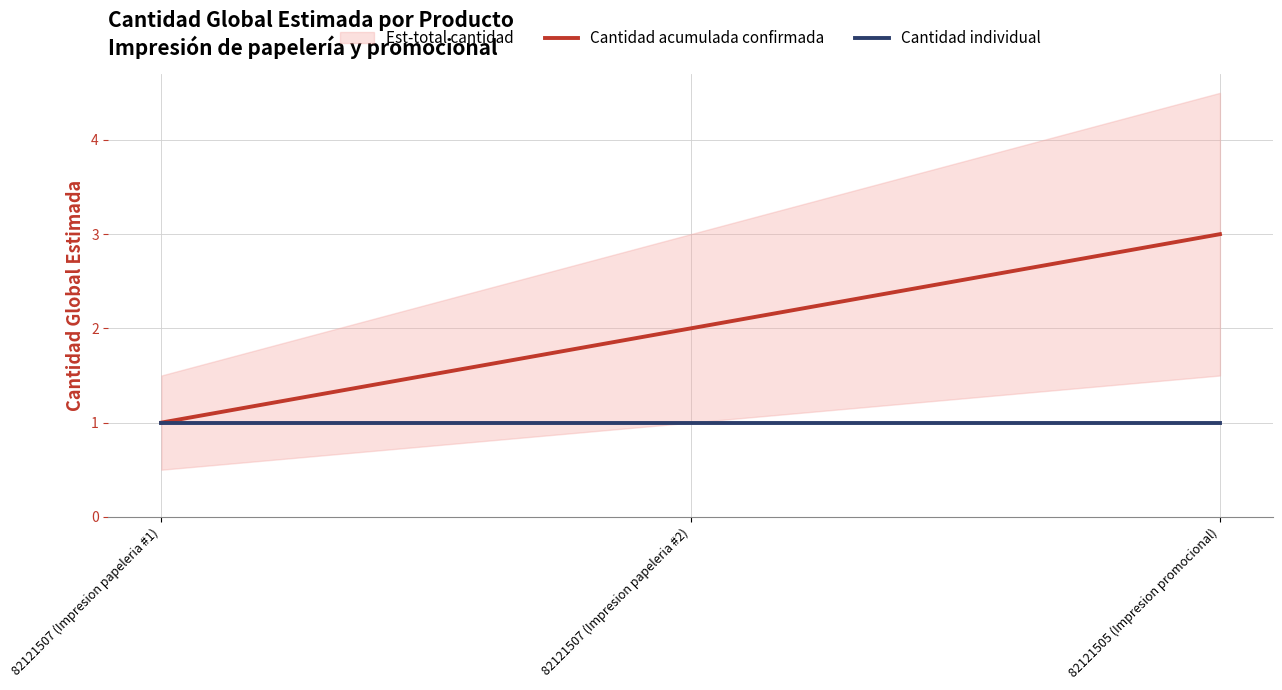

True or false: Cantidad individual has a value of 1 at 82121507 (Impresion papeleria #2).

True